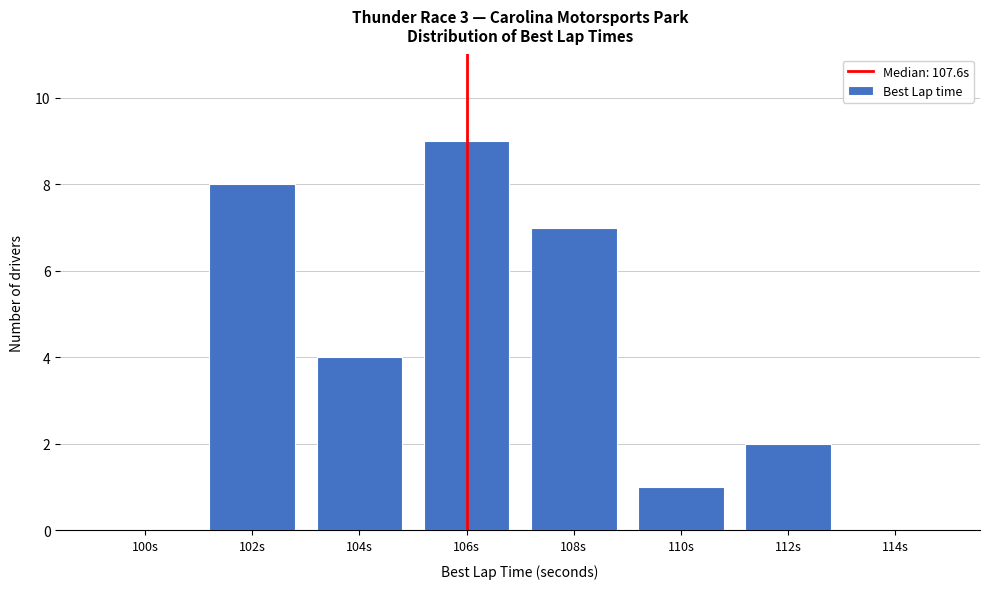

Reading right to left, extract all data points from this chart.

114s=0	112s=2	110s=1	108s=7	106s=9	104s=4	102s=8	100s=0